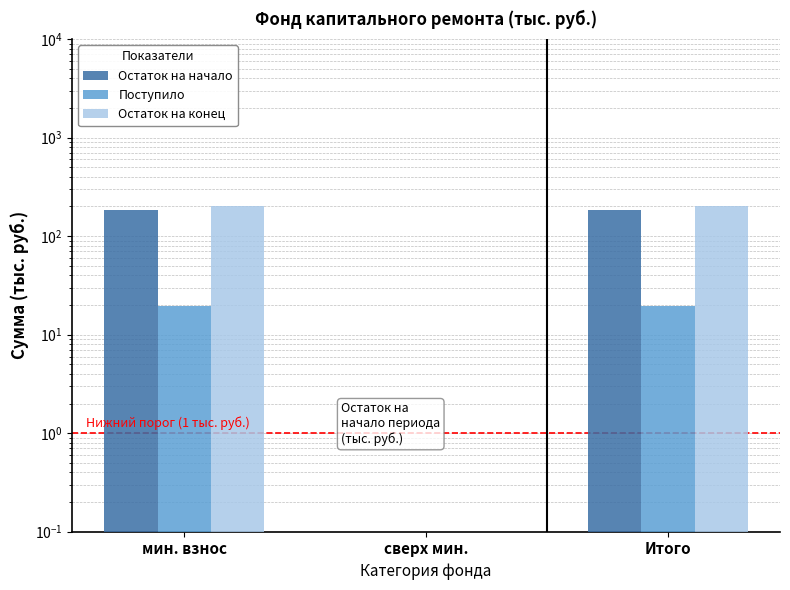

Reading right to left, list all the values displayed in this chart.

Остаток на начало: 182.5	0.0	182.5
Поступило: 19.7	0.0	19.7
Остаток на конец: 202.1	0.0	202.1